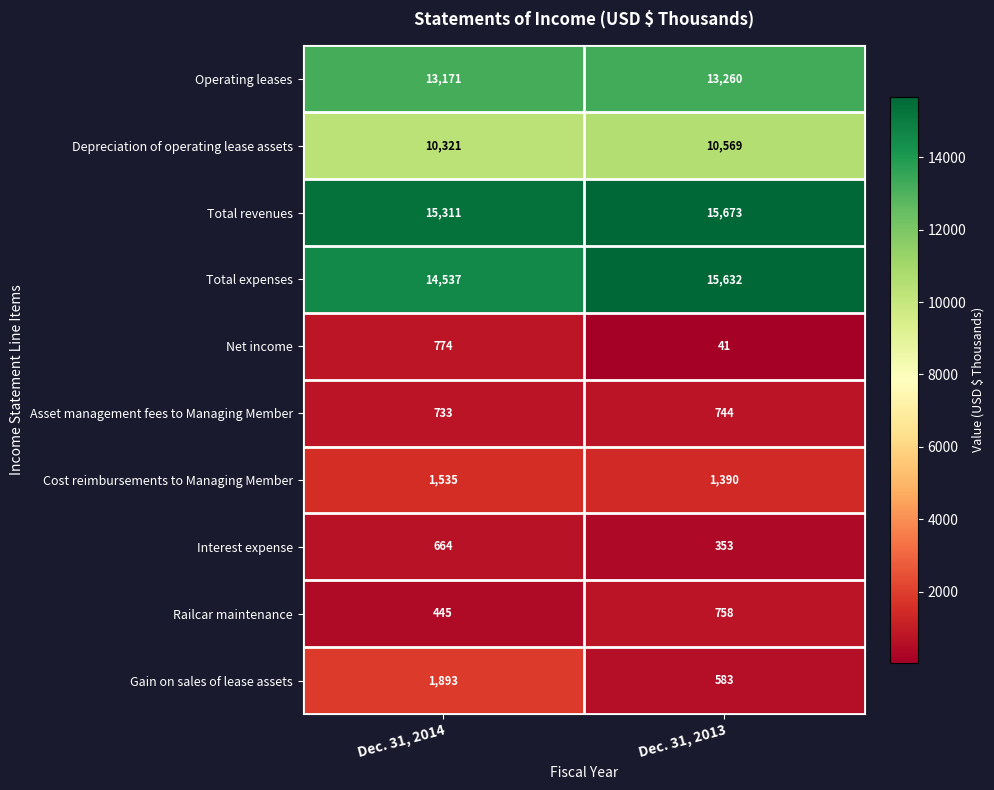

What is the approximate value of Total expenses at Dec. 31, 2014?

14537